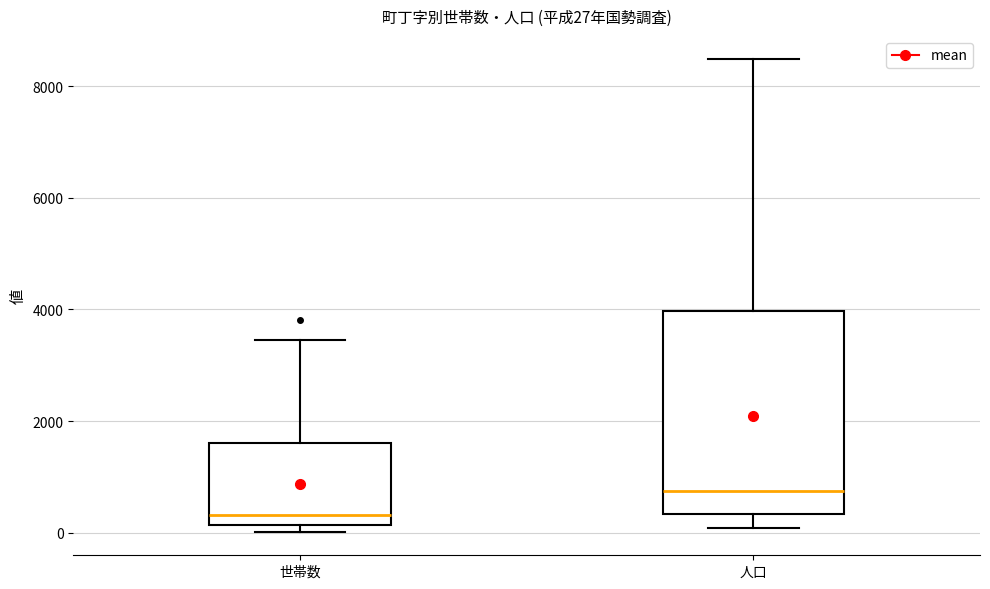

Which box is the tallest, from its lower edge to its upper edge?

人口